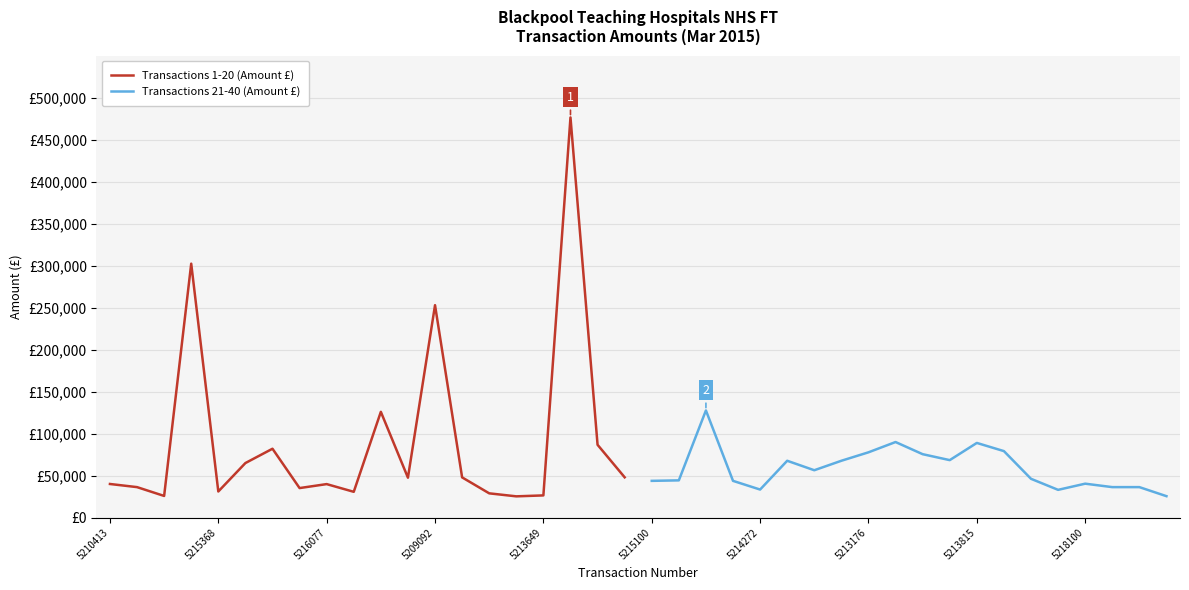

True or false: Transactions 1-20 (Amount £) has a value of 40015.3 at 5210413.

True